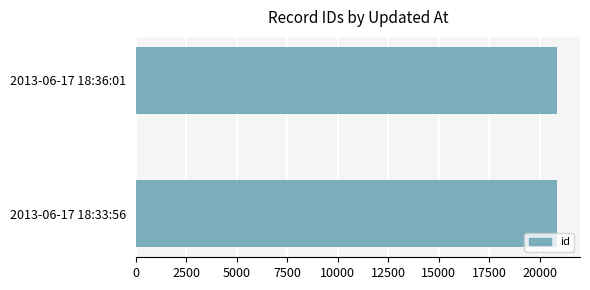

How many values are between 20878 and 20879?

2